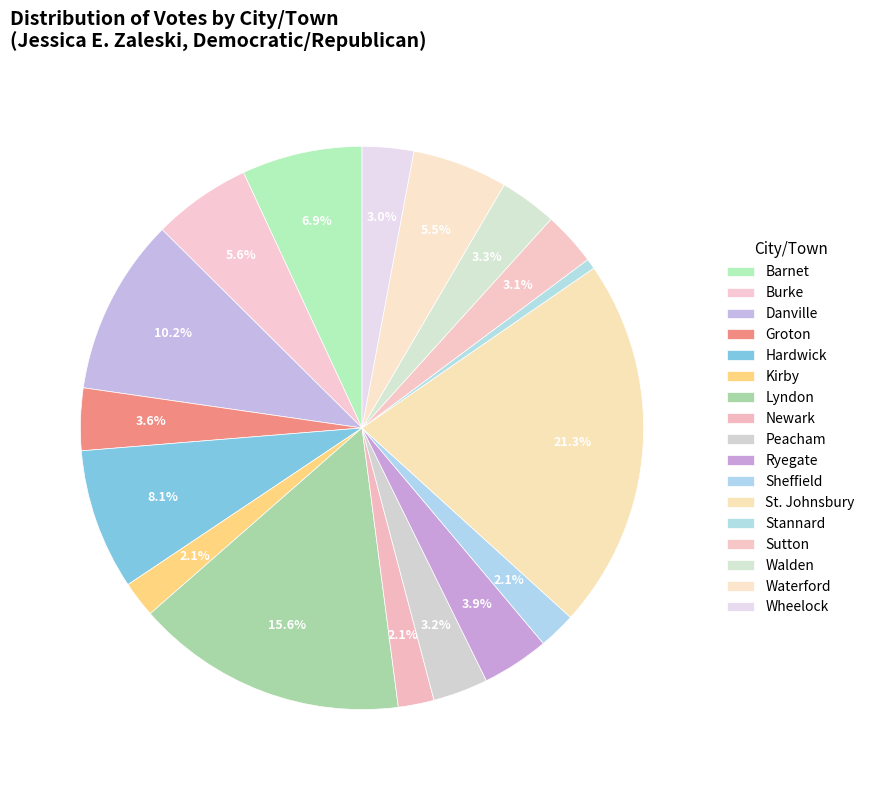

What percentage is NOT represented by St. Johnsbury?

78.7%